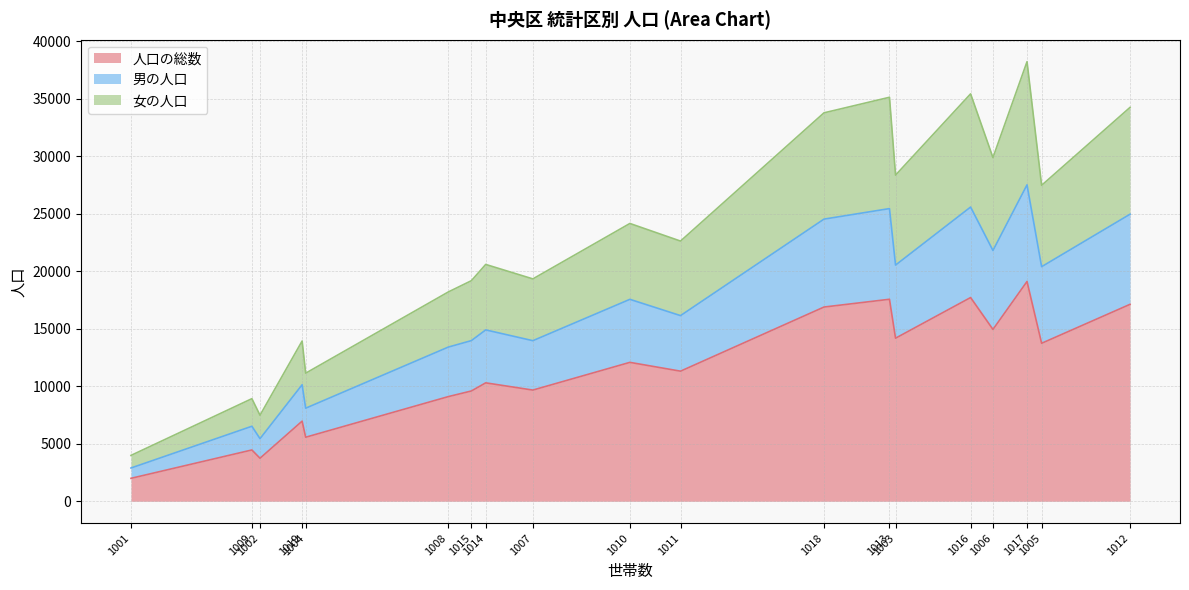

What is the difference between the 女の人口 values at 1010 and 1005?

479